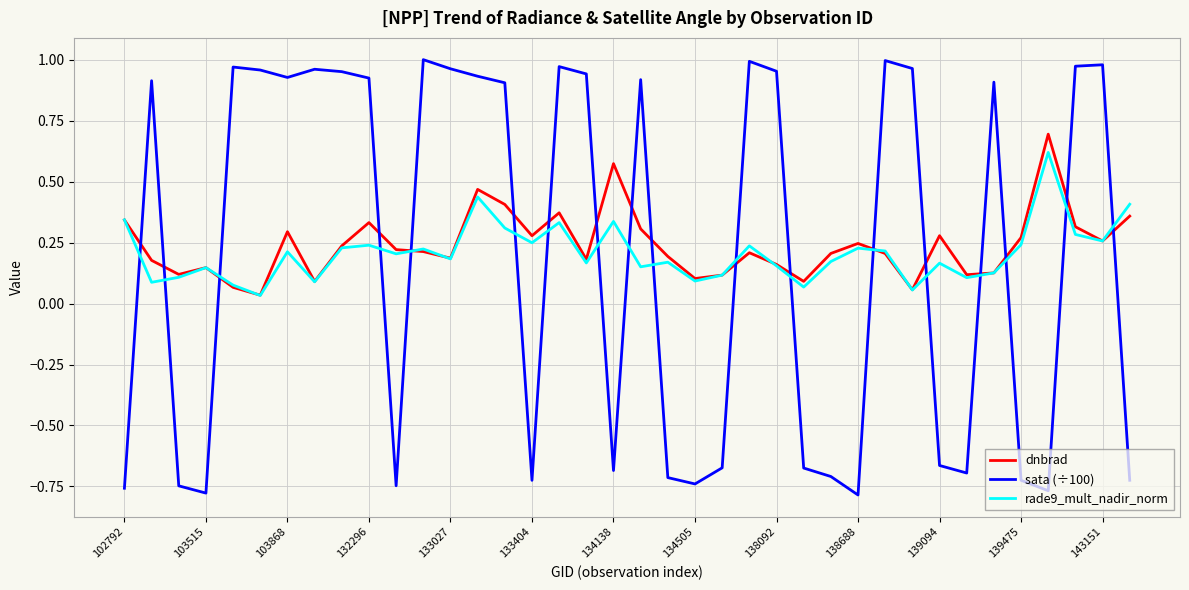

Which series has the largest range (max minus min)?

sata (÷100)